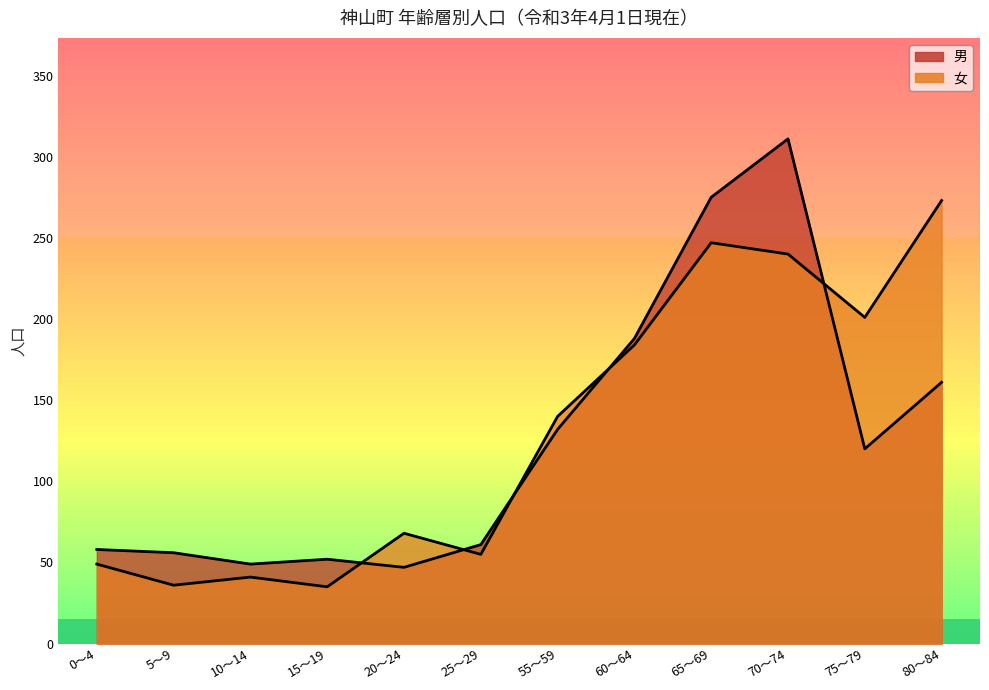

In 女, how many points are higher than both neighbors (excluding endpoints)?

3